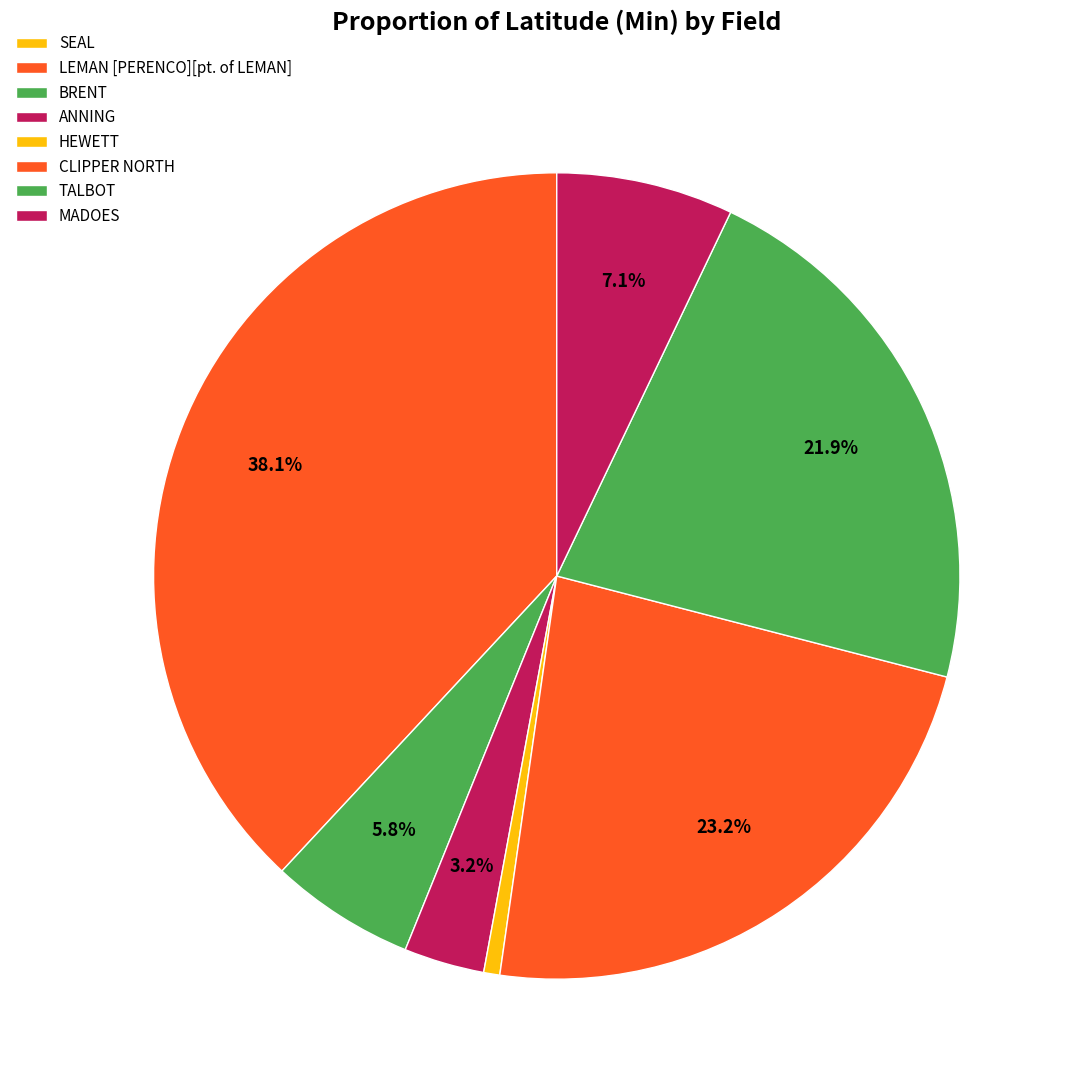

Which slice is the largest?

LEMAN [PERENCO][pt. of LEMAN]